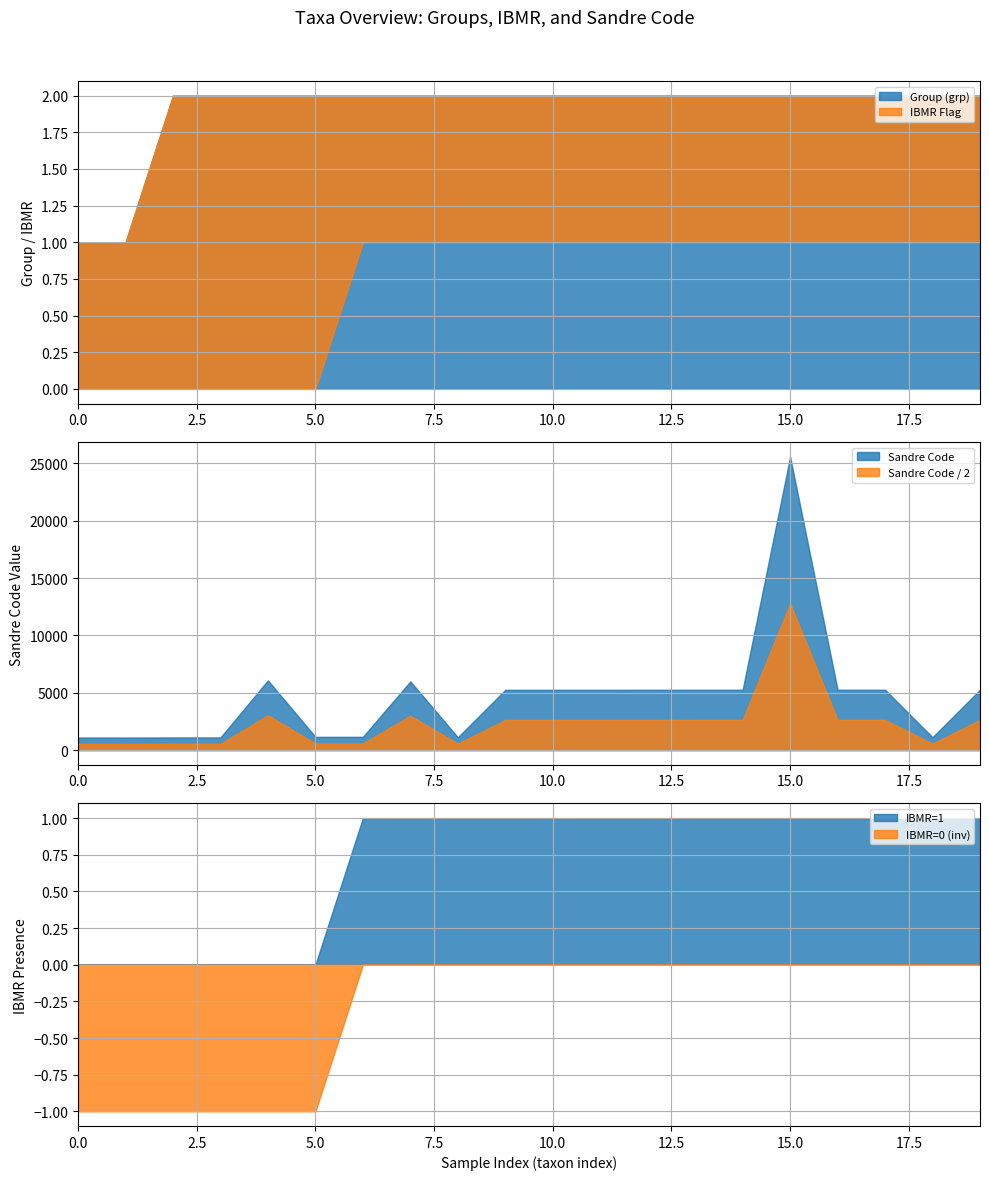

Reading left to right, list all the values displayed in this chart.

IBMR: 0	0	0	0	0	0	1	1	1	1	1	1	1	1	1	1	1	1	1	1
code_sandre: 1097	1093	1101	1103	6076	1153	1155	5987	1117	5252	5253	5254	5255	5256	5257	25559	5258	5259	1121	5261